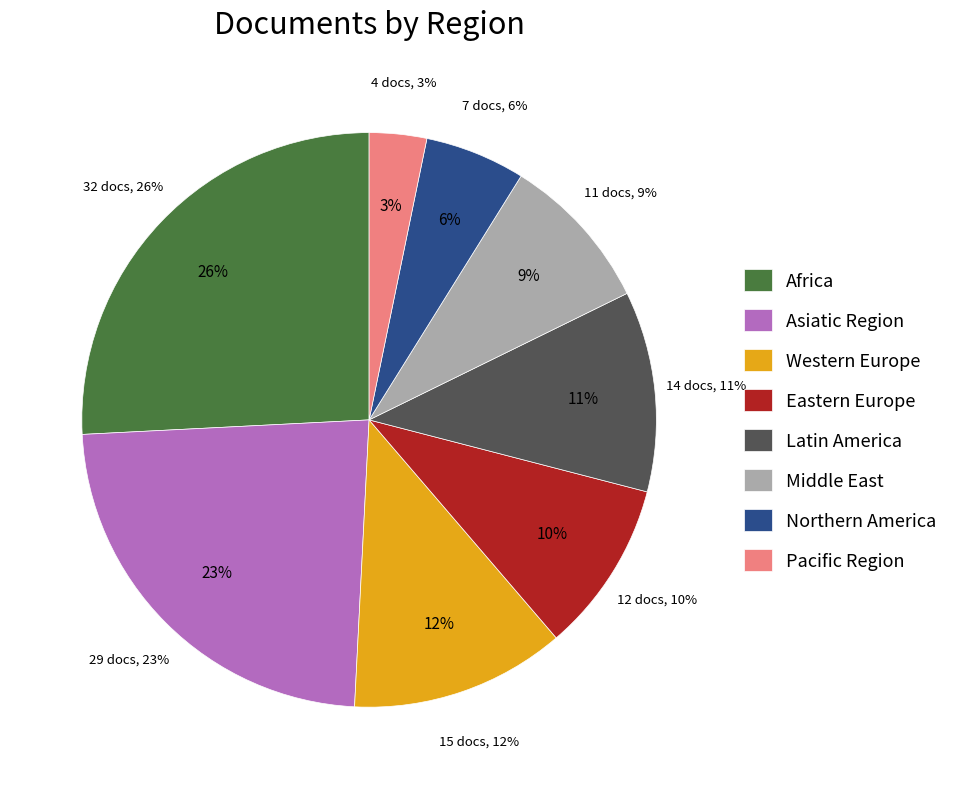

The Asiatic Region slice represents 23% of the pie. True or false?

True